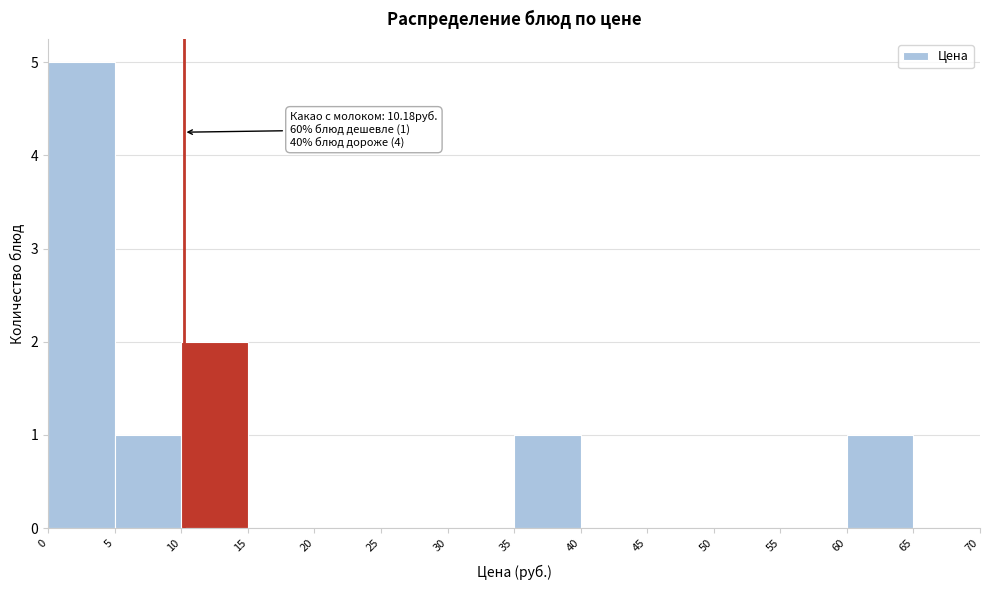

Which range on the x-axis has the tallest bar?

0 to 5